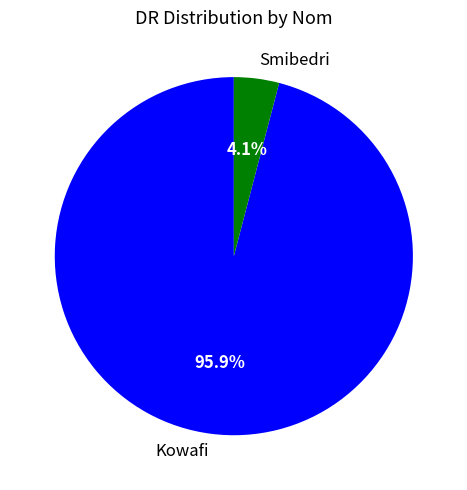

Is there a majority slice in this chart?

Yes